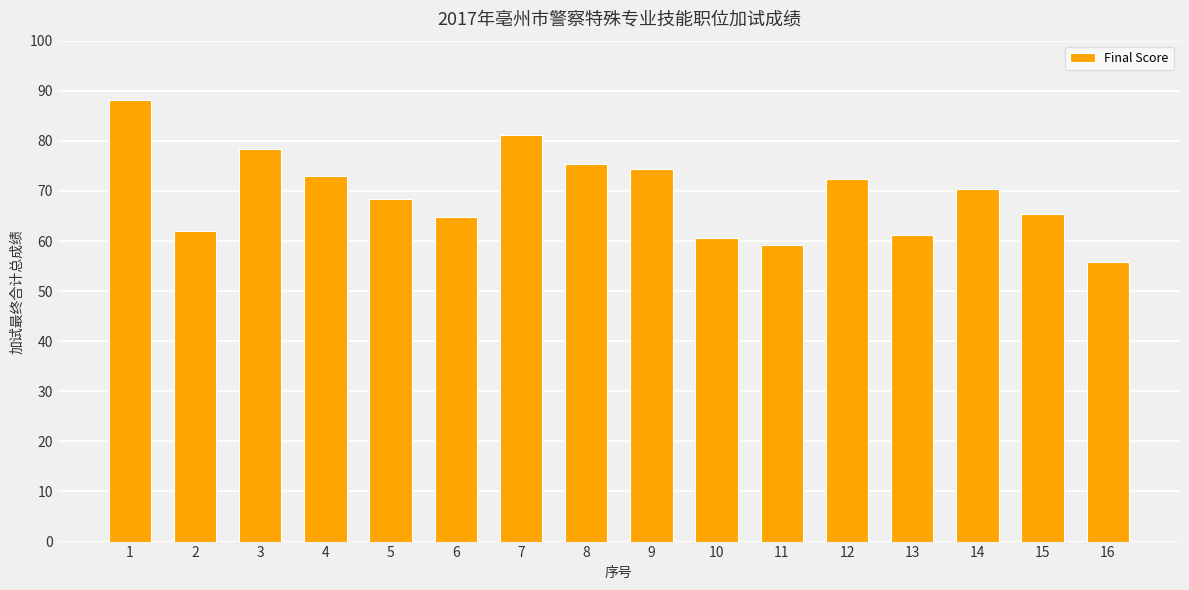

What is the sum of the values at 7 and 14?

151.4